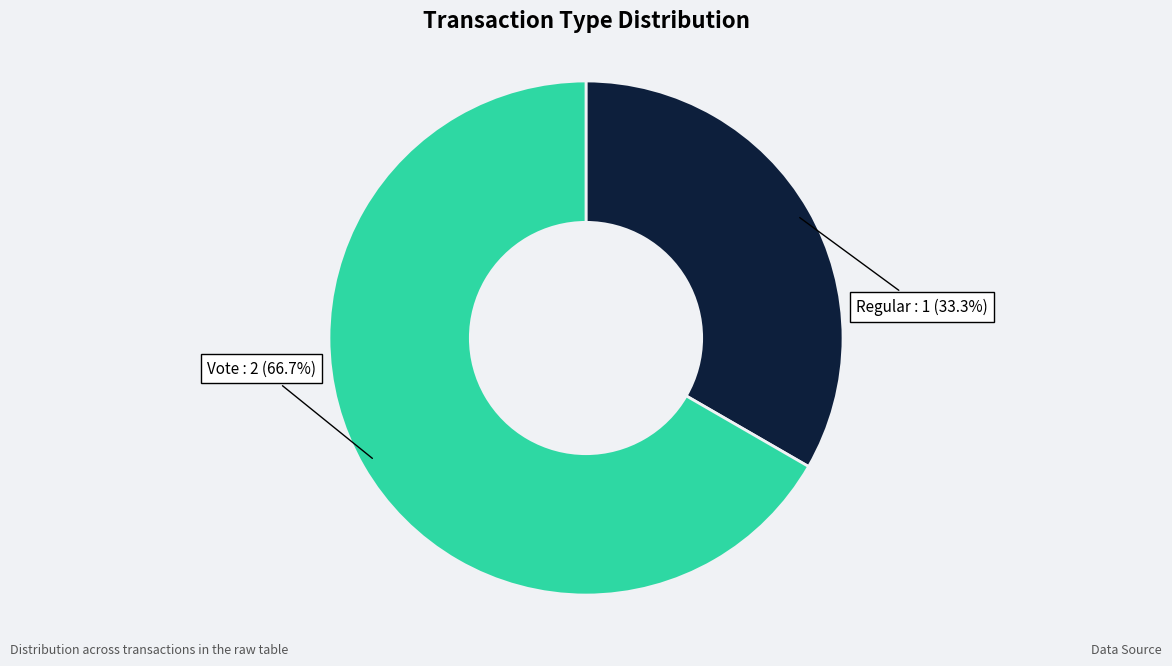

Count the number of slices in the pie.

2